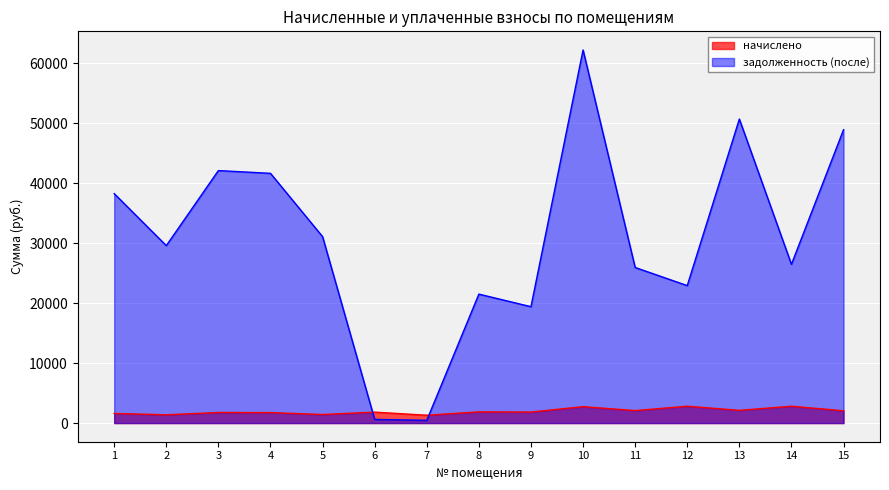

Is it true that начислено equals 2311.0 at 1?

False